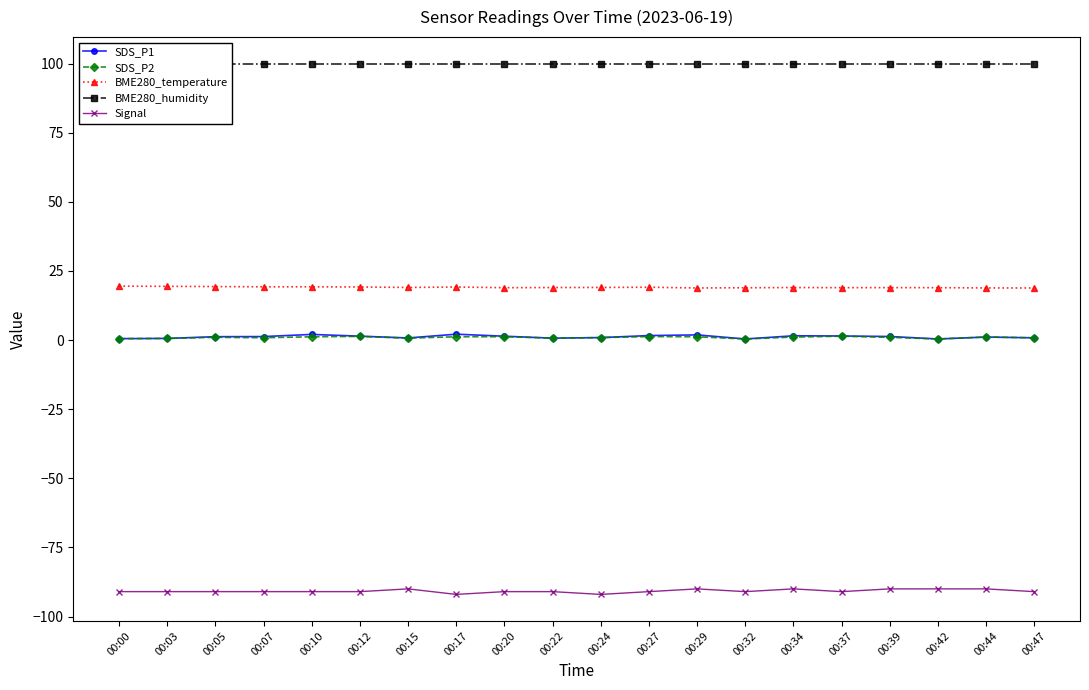

True or false: BME280_temperature and SDS_P2 cross at least once.

False